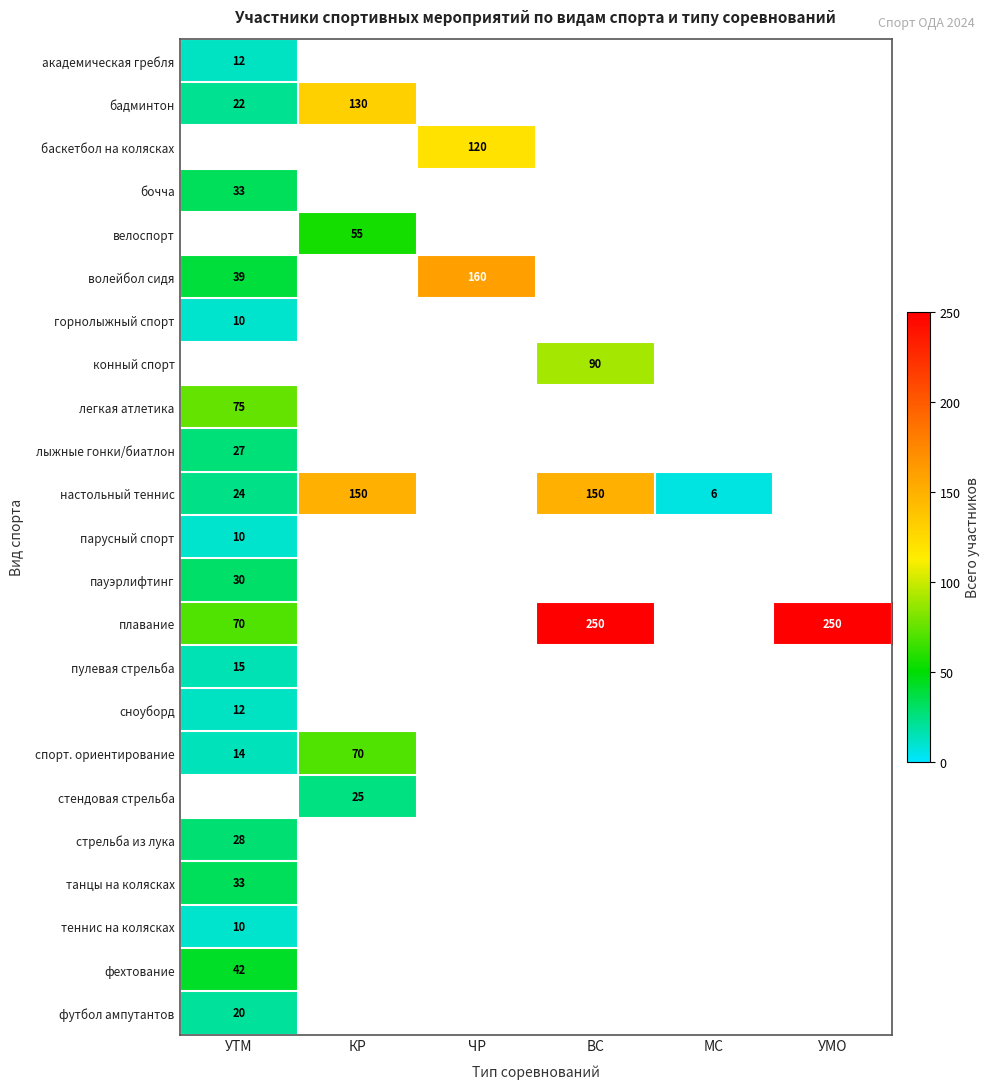

True or false: горнолыжный спорт has a value of 14 at УТМ.

False